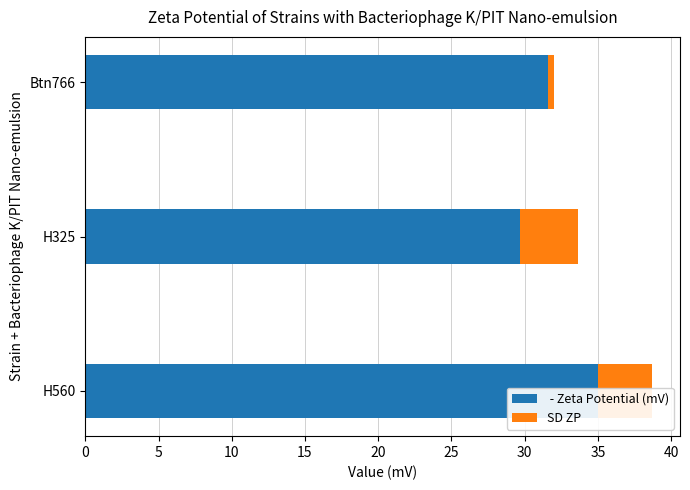

Between Btn766 and H325, which is larger?

Btn766